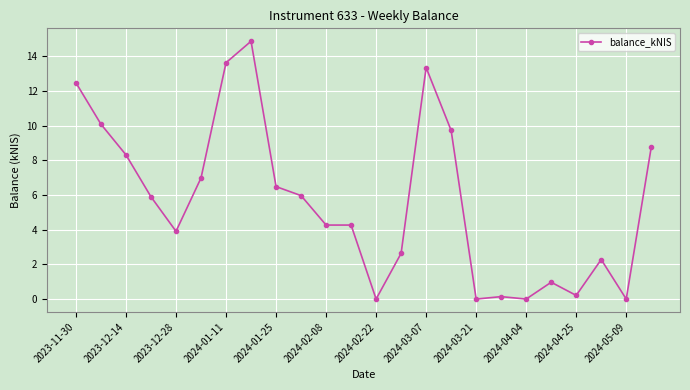

What is the difference between the maximum and minimum values?

14.9